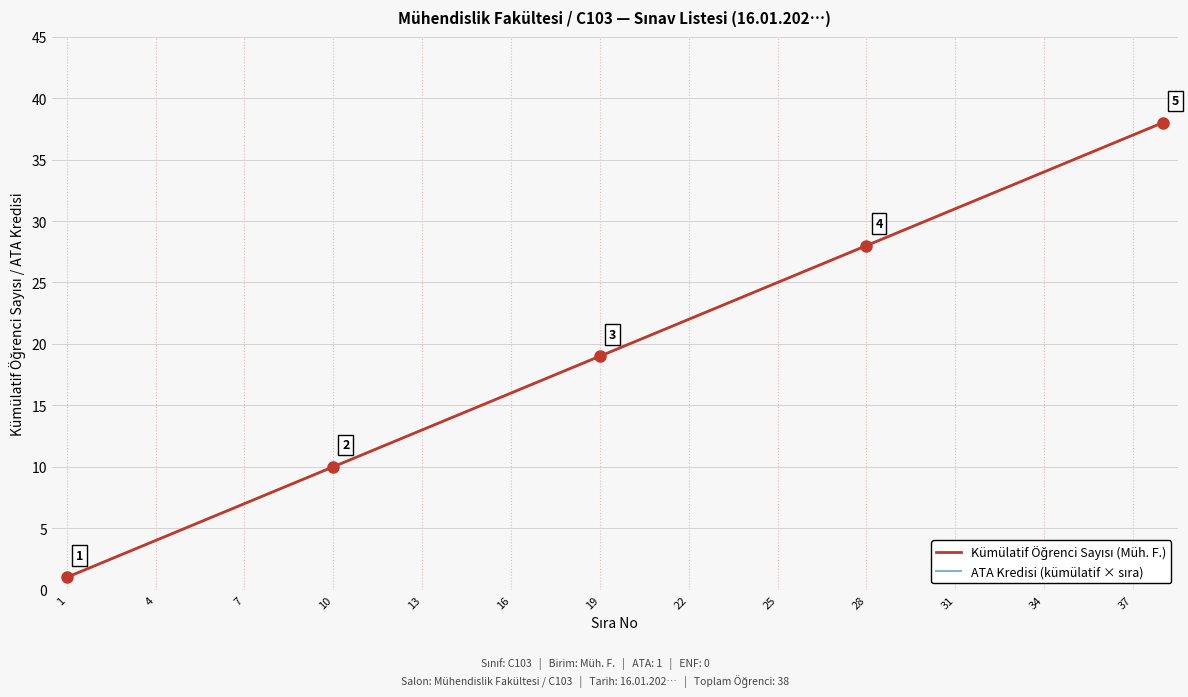

Does the chart have visible grid lines?

Yes